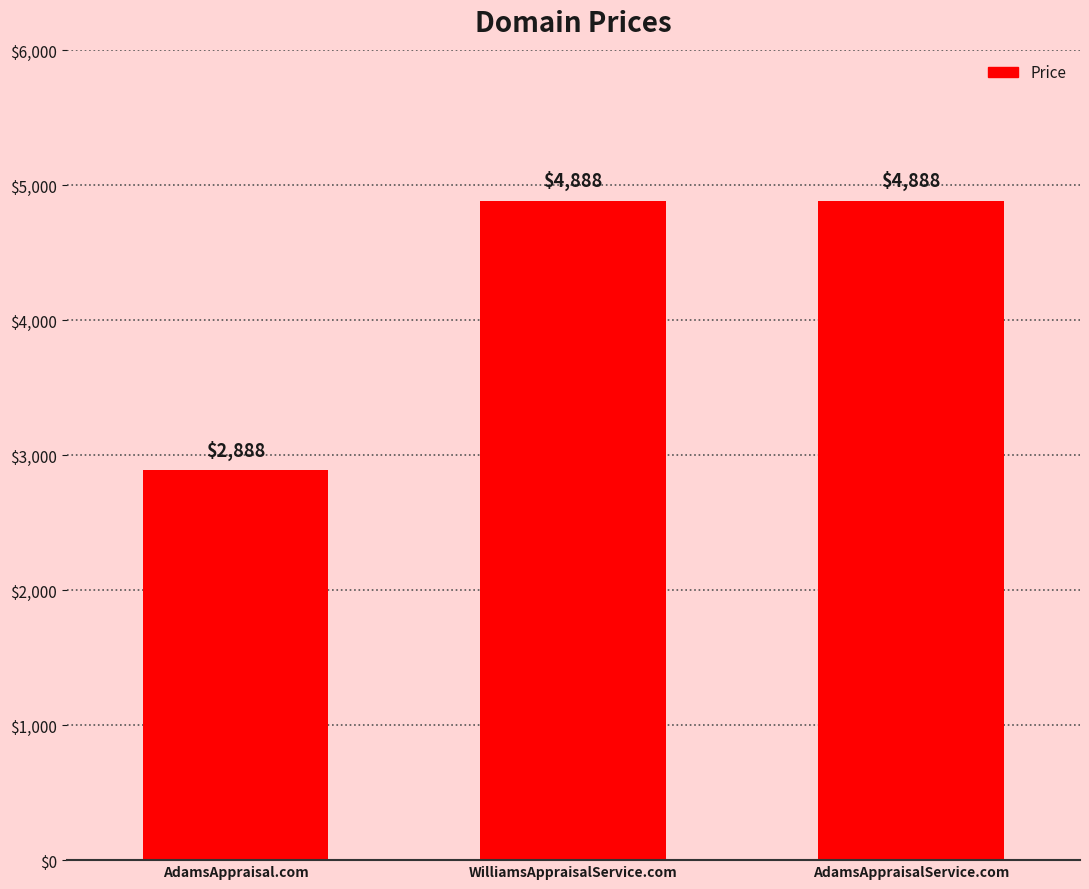

Is it true that the value at AdamsAppraisal.com is 5100?

False